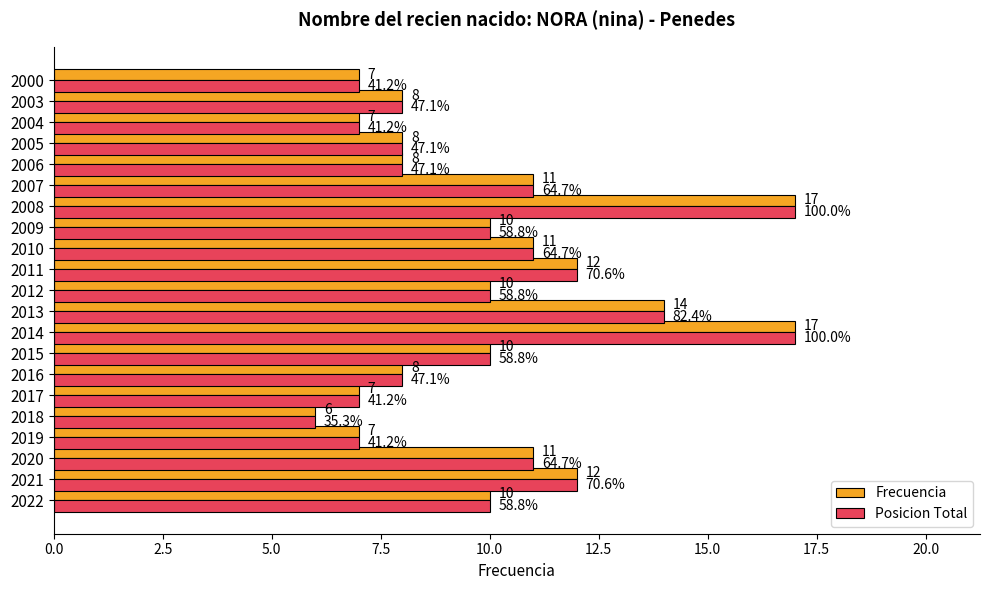

What is the total value across all series at 2019?

14